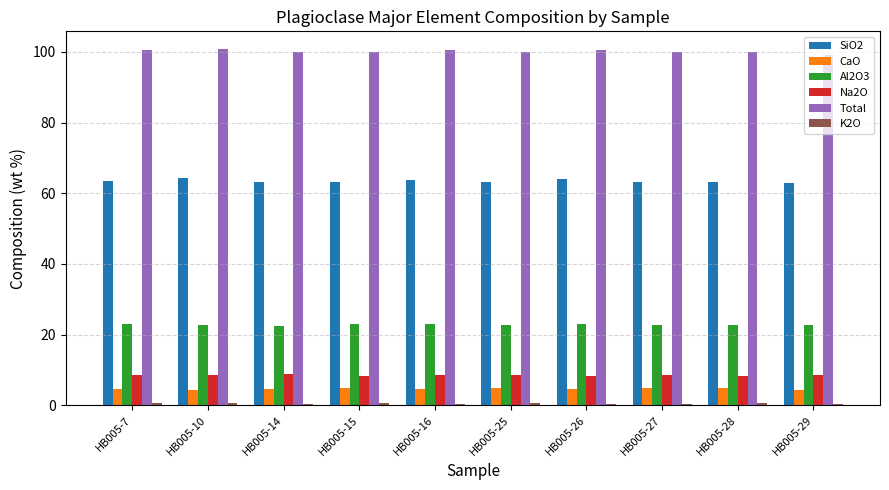

What is the value of the SiO2 bar at the 4th from the left?

63.0